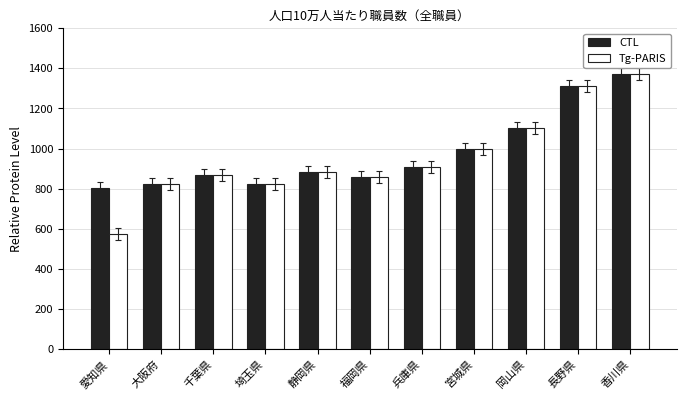

How many bars are there in each group?

2